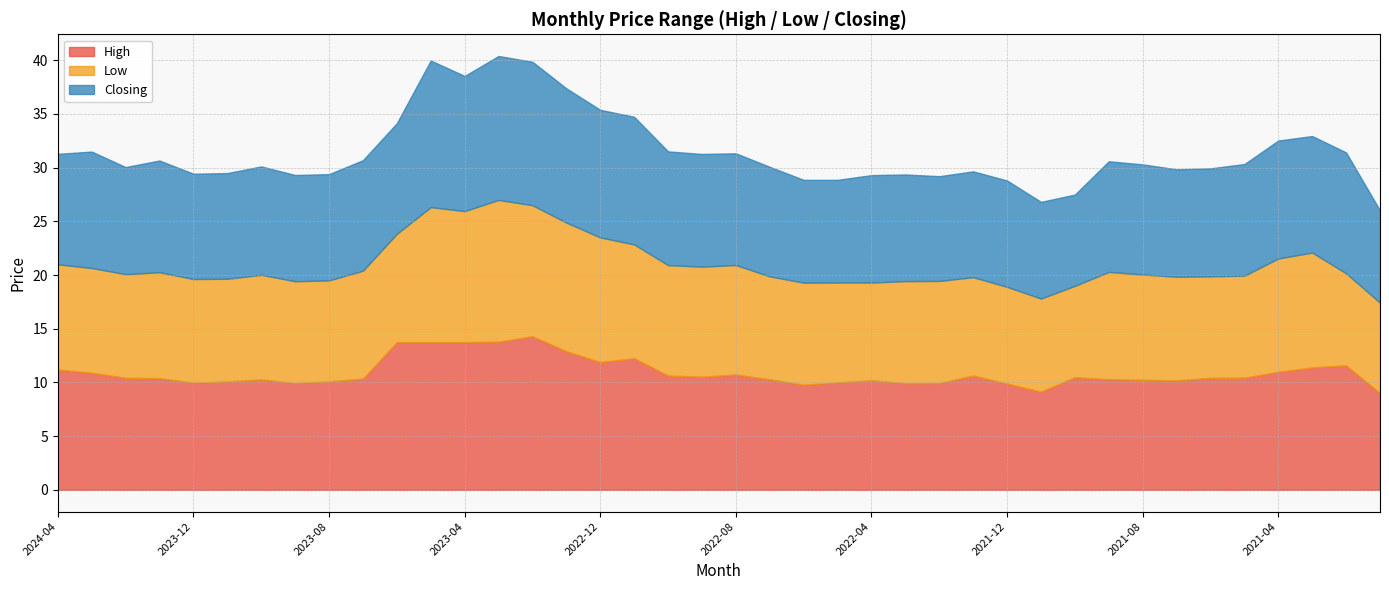

Count the number of categories in the chart.

40